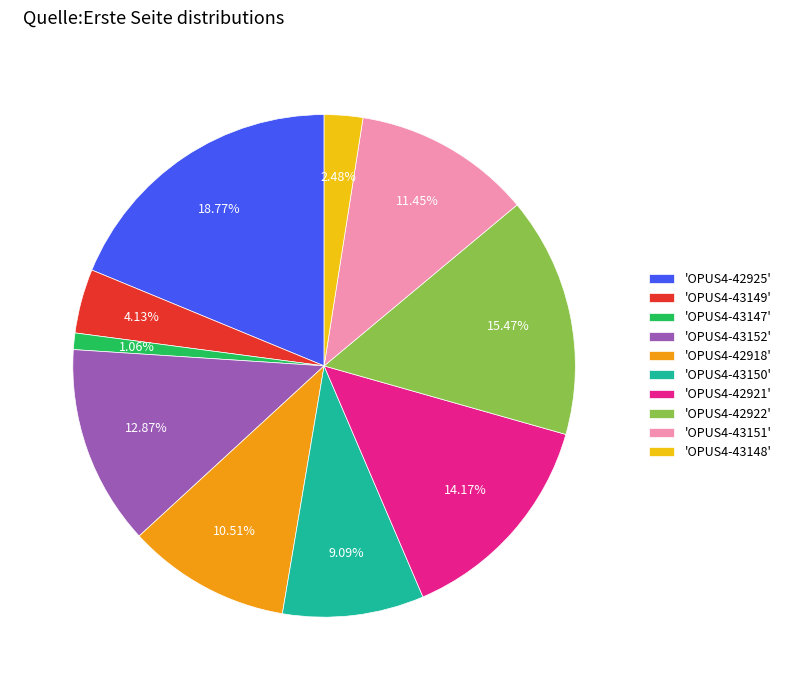

Do 'OPUS4-42925' and 'OPUS4-43152' together represent more than half of the pie?

No